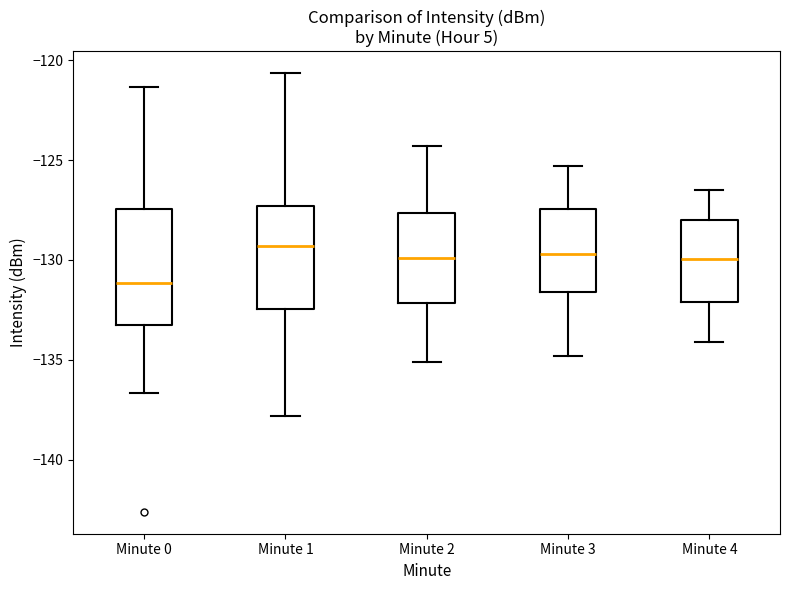

Which box is the tallest, from its lower edge to its upper edge?

Minute 0